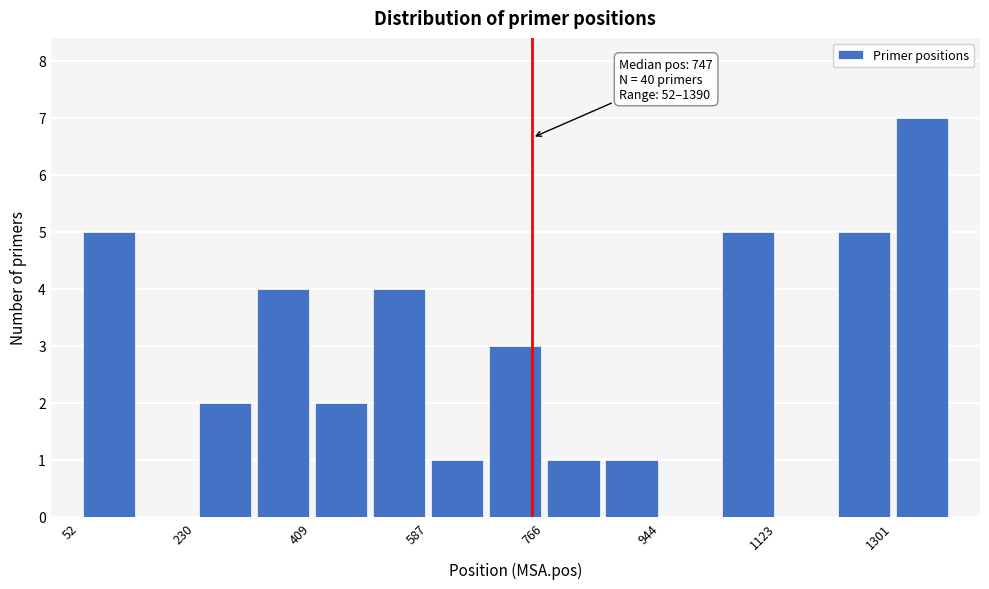

Which range on the x-axis has the tallest bar?

1300 to 1400